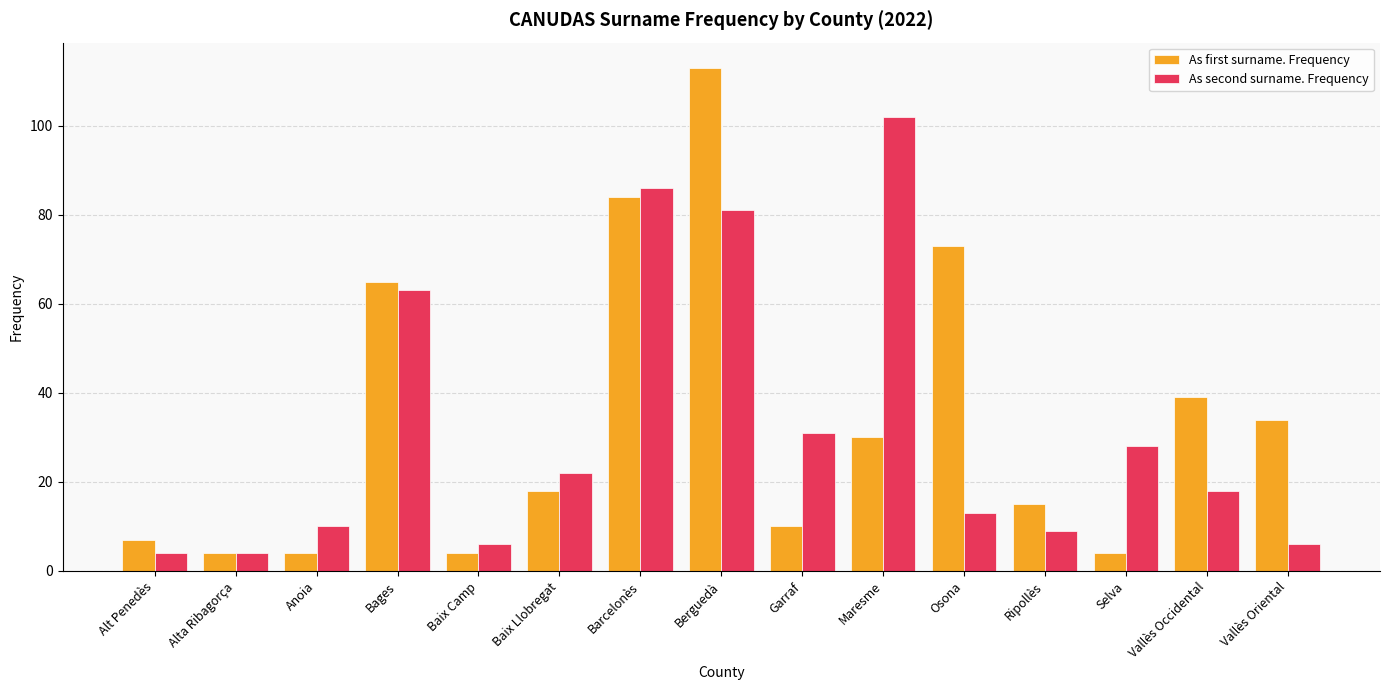

What is the spread (max minus min) of values at Ripollès?

6